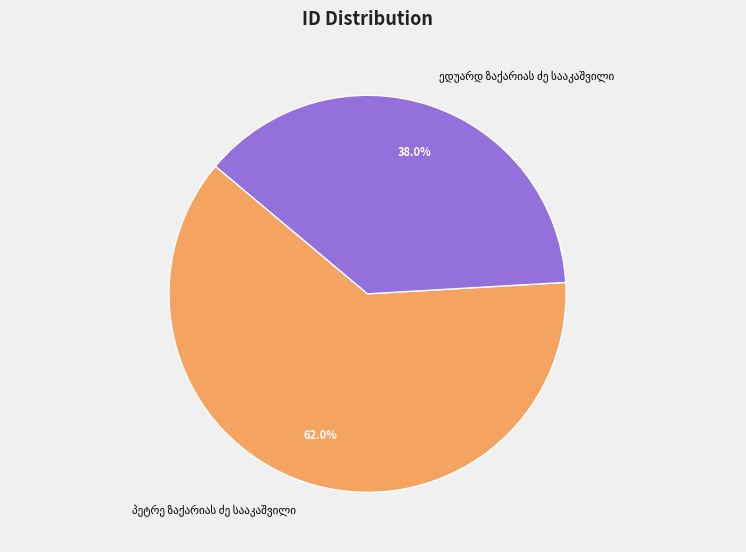

Is there any slice that represents more than half of the pie?

Yes